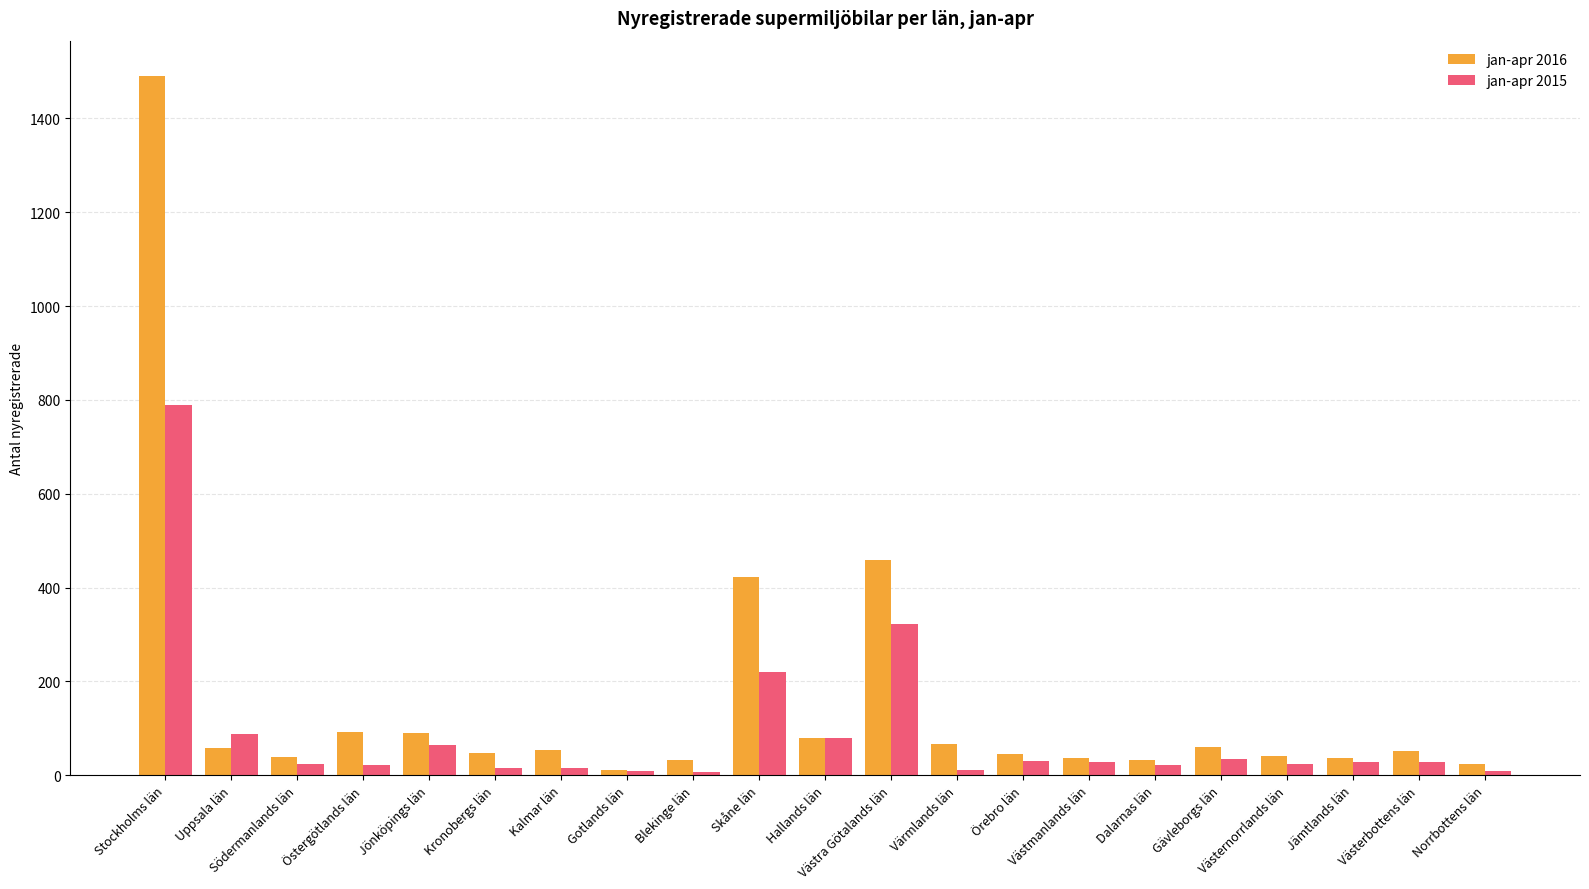

What are all the series names shown in the legend?

jan-apr 2016, jan-apr 2015